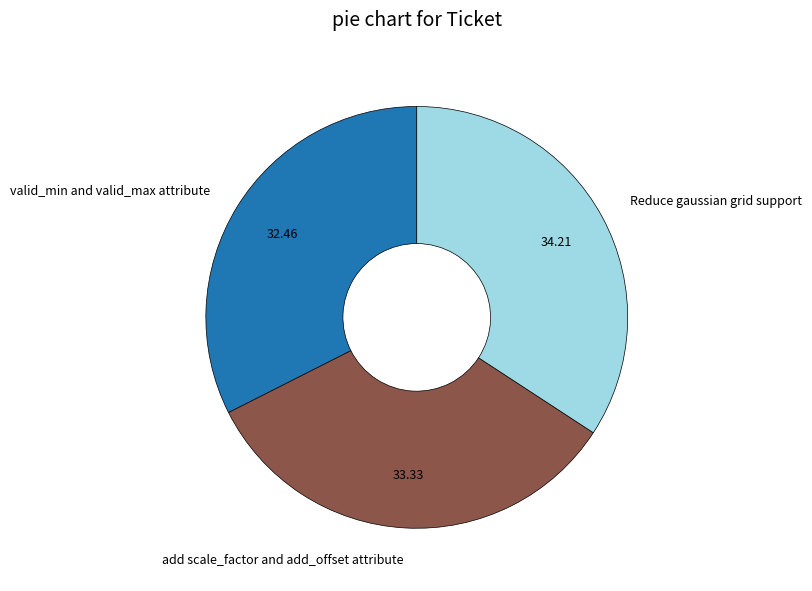

Do add scale_factor and add_offset attribute and Reduce gaussian grid support together represent more than half of the pie?

Yes